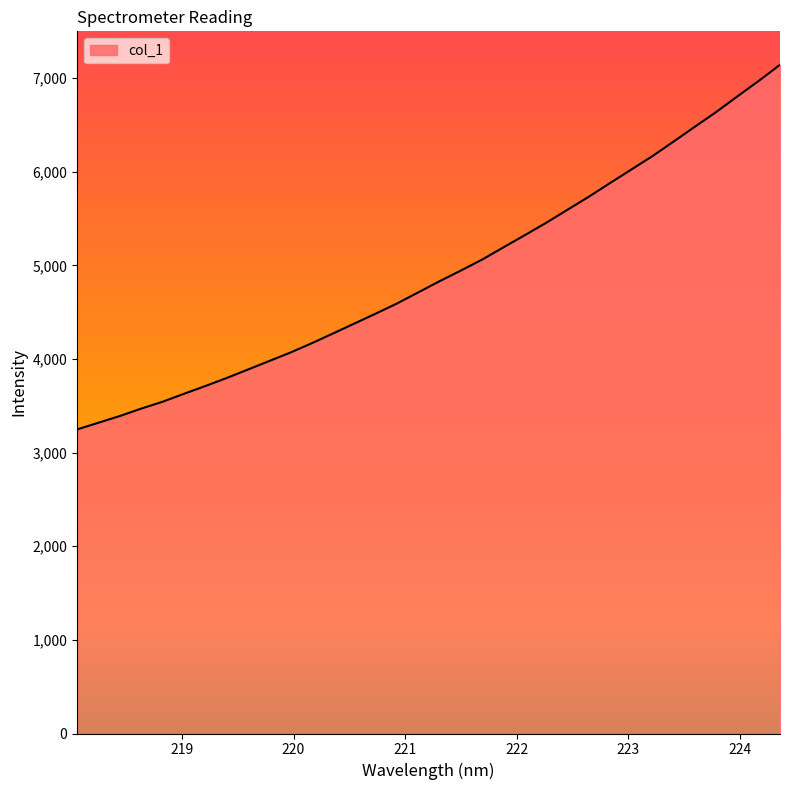

What is the minimum value shown in the chart?

3248.0